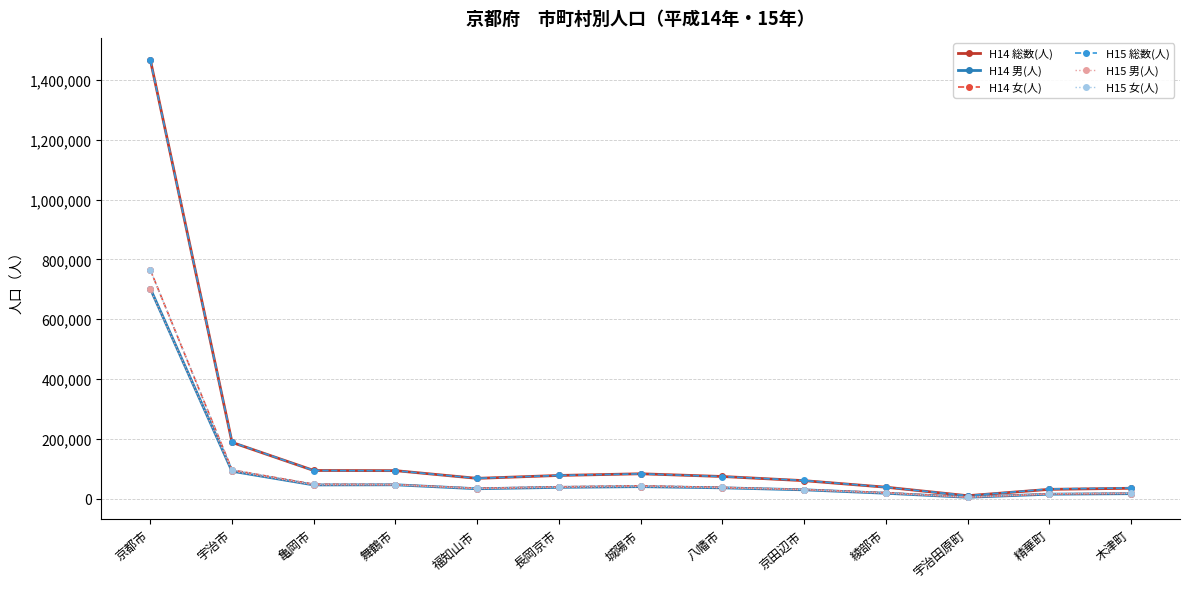

At which category is the sum across all series the highest?

京都市